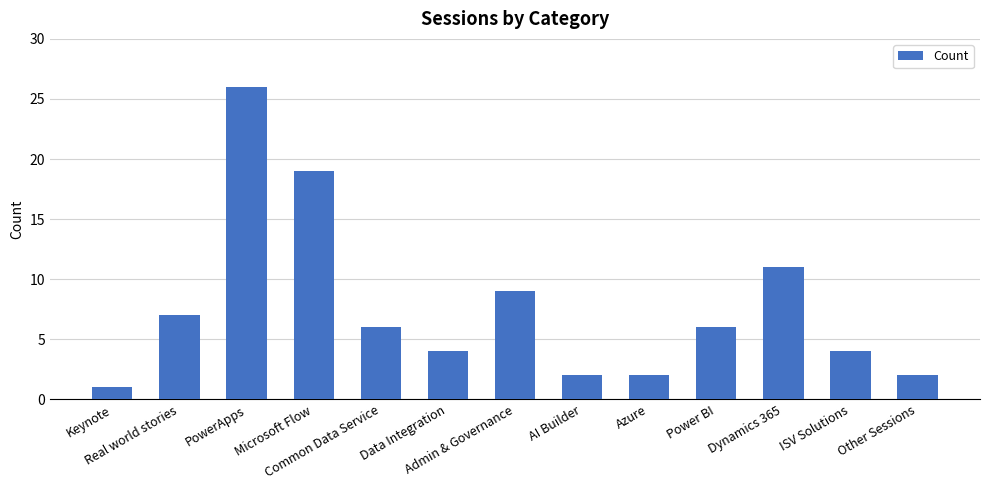

What is the label of the 9th bar from the left?

Azure